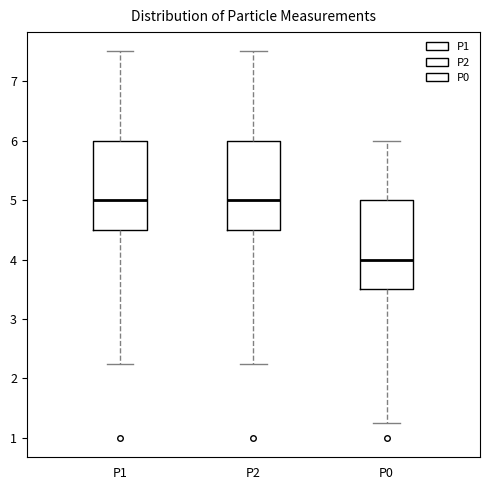

Reading left to right, read every box against the y-axis: the position of its median line, the range the box covers, and the ends of its whiskers. The values are not printed on the chart, so give them approximately, as read against the axis.

P1: median 5.0, box 4.5 to 6.0, whiskers 2.3 to 7.5
P2: median 5.0, box 4.5 to 6.0, whiskers 2.3 to 7.5
P0: median 4.0, box 3.5 to 5.0, whiskers 1.3 to 6.0